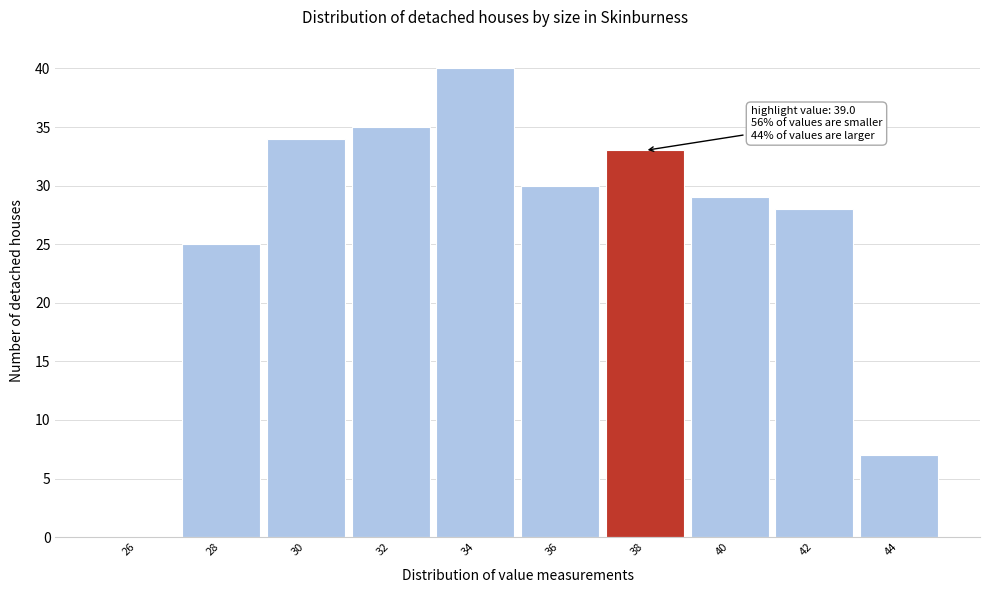

Reading right to left, what are all the values shown in this chart?

44=7	42=28	40=29	38=33	36=30	34=40	32=35	30=34	28=25	26=0